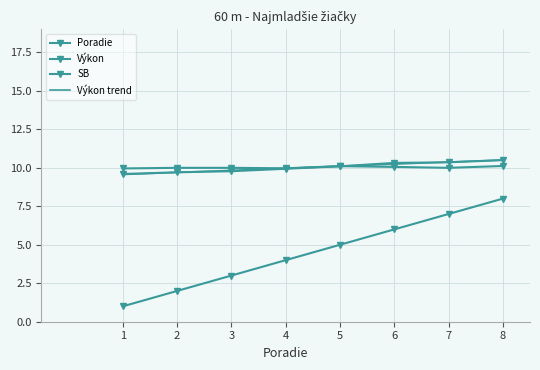

At which category is the sum across all series the highest?

8